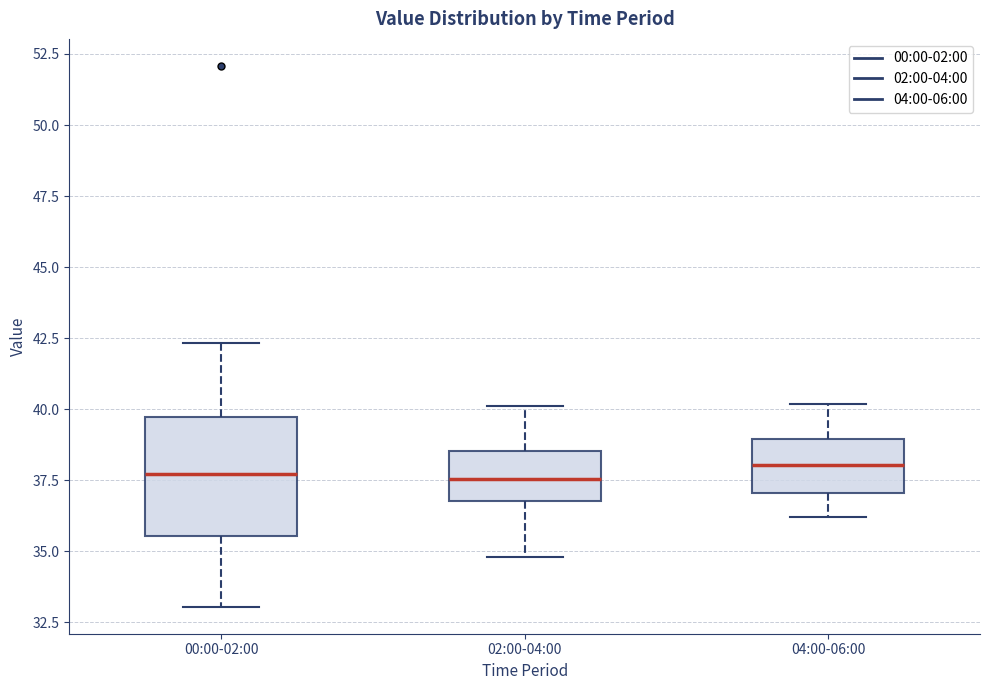

Comparing the boxes themselves (not the whiskers), which one is the tallest?

00:00-02:00